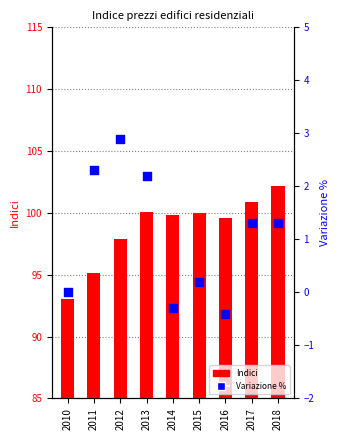

What are all the series names shown in the legend?

Indici, Variazione %